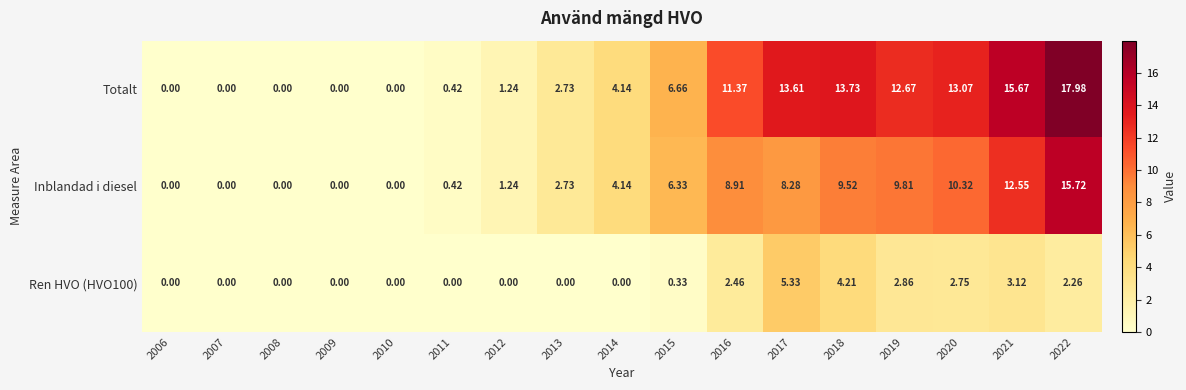

Count the number of data series in this chart.

3